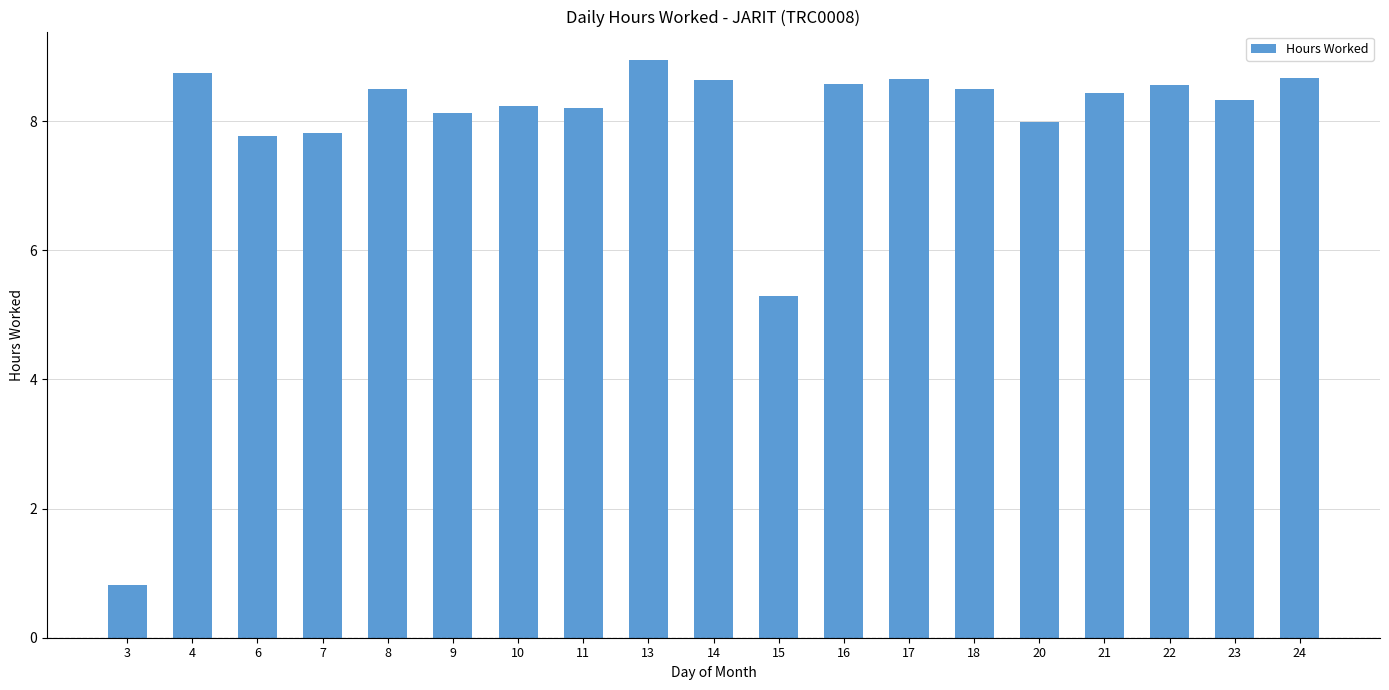

What is the smallest value displayed?

0.8